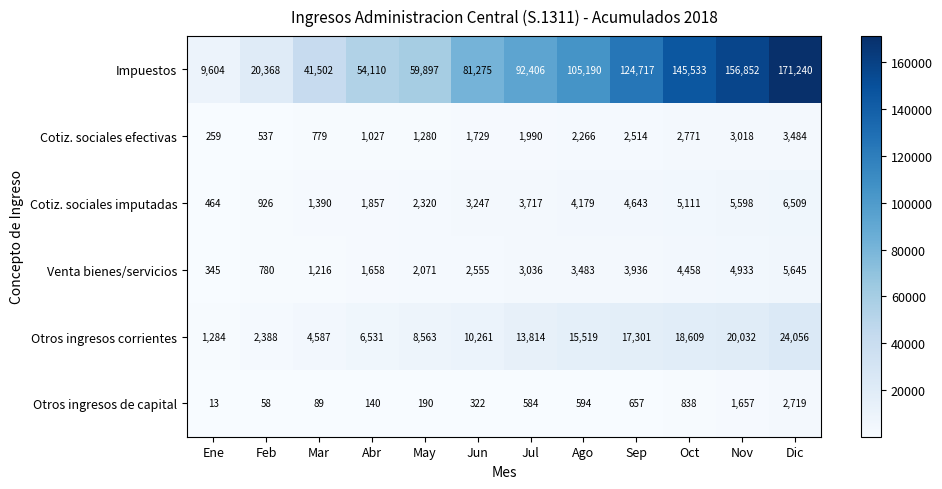

Which label corresponds to the largest value in the chart?

Dic